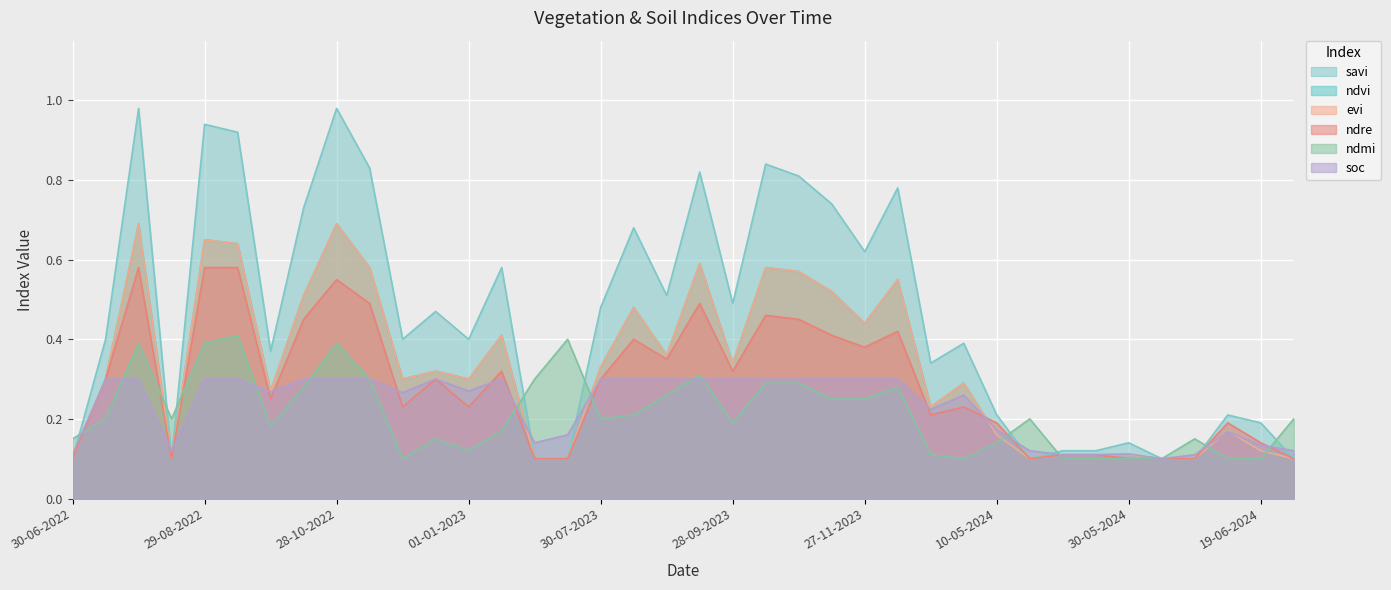

Which category has the highest value across all series?

30-07-2022